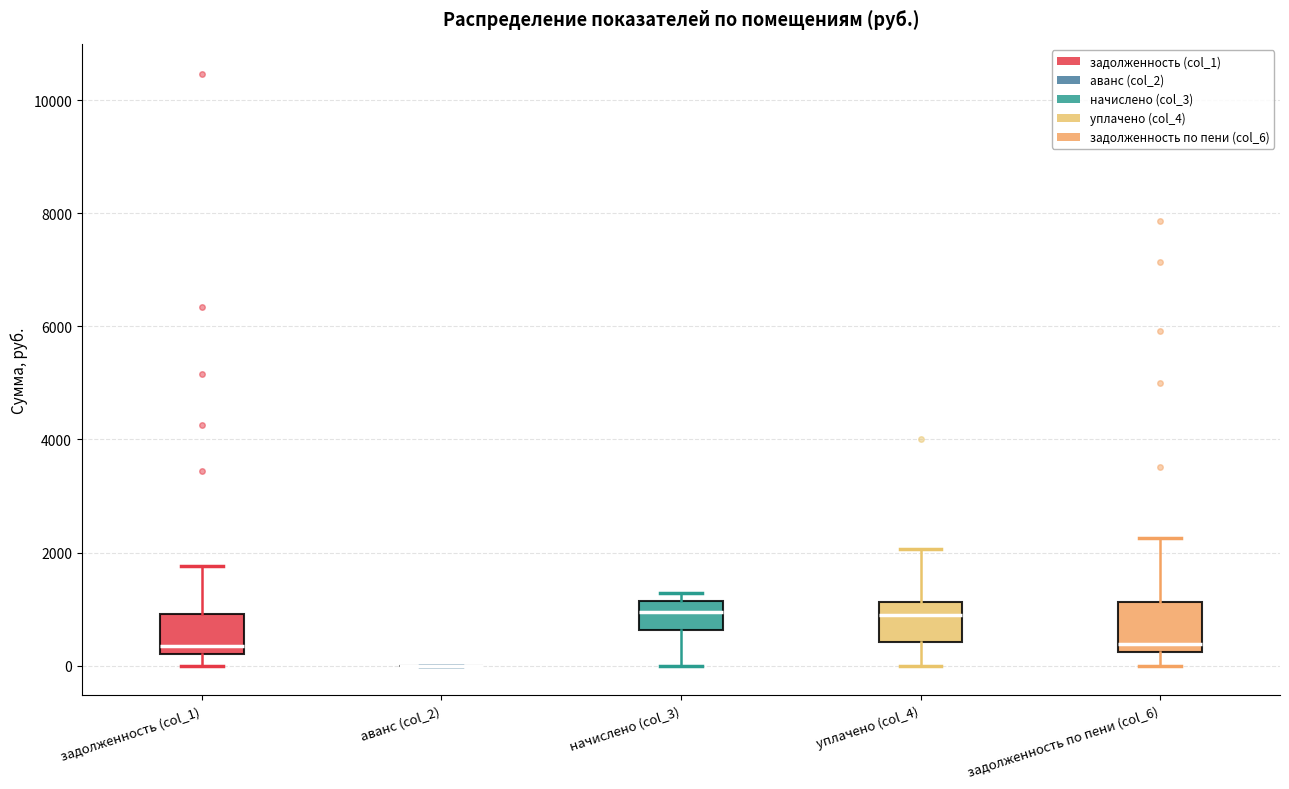

Reading left to right, read every box against the y-axis: the position of its median line, the range the box covers, and the ends of its whiskers. The values are not printed on the chart, so give them approximately, as read against the axis.

задолженность (col_1): median 400, box 200 to 1000, whiskers 0 to 1800
аванс (col_2): box collapsed to a line at 0, whiskers 0 to 0
начислено (col_3): median 1000, box 600 to 1200, whiskers 0 to 1200 (just above the box's upper edge)
уплачено (col_4): median 800, box 400 to 1200, whiskers 0 to 2000
задолженность по пени (col_6): median 400, box 200 to 1200, whiskers 0 to 2200